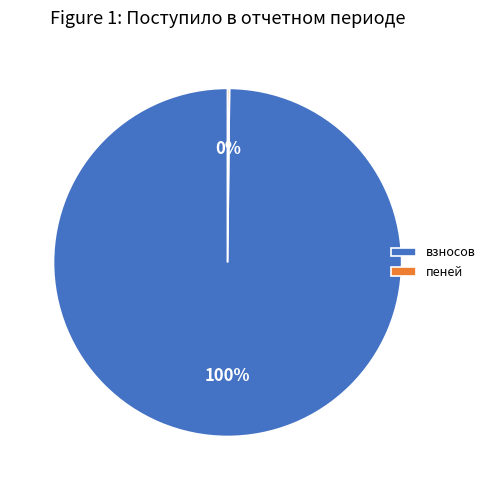

Which category has the biggest portion of the pie?

взносов